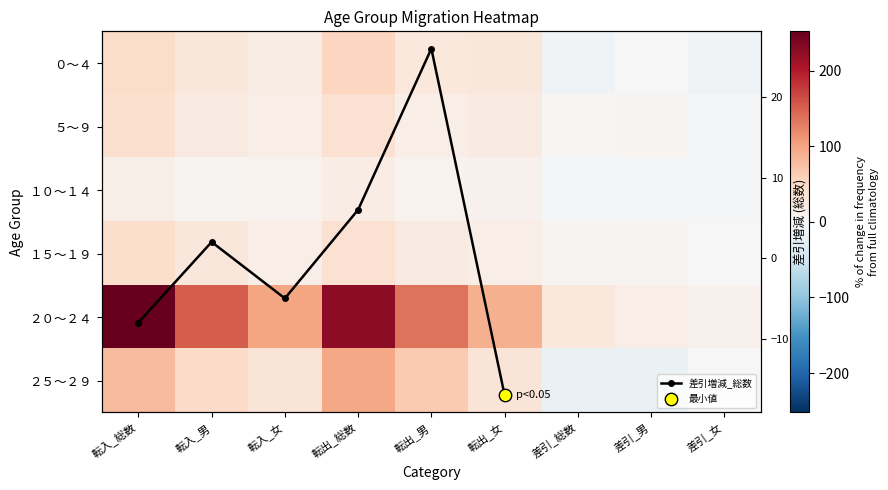

What is the sum of all ２０～２４ values?

1008